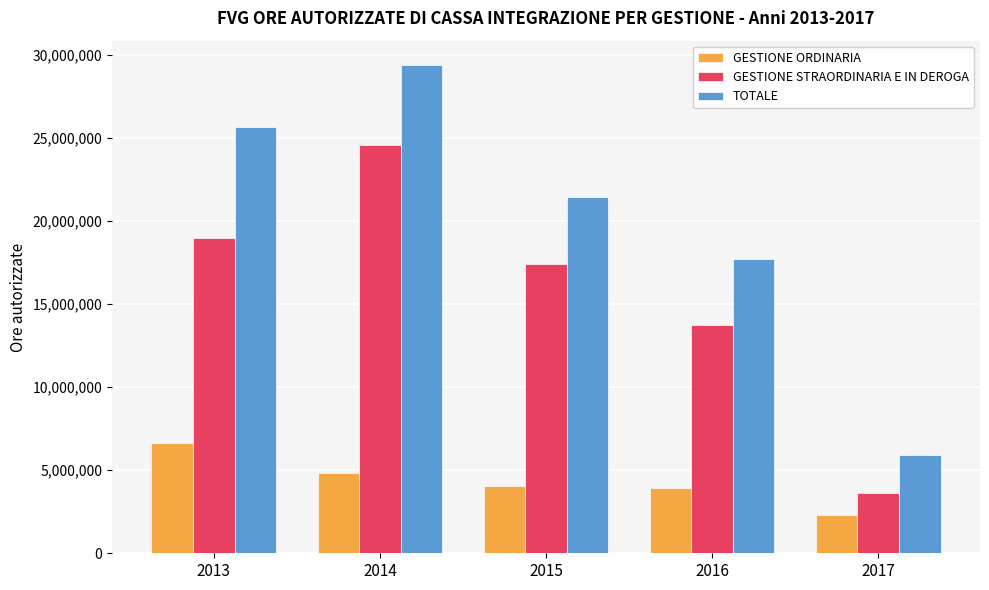

At which label does GESTIONE ORDINARIA reach its peak?

2013